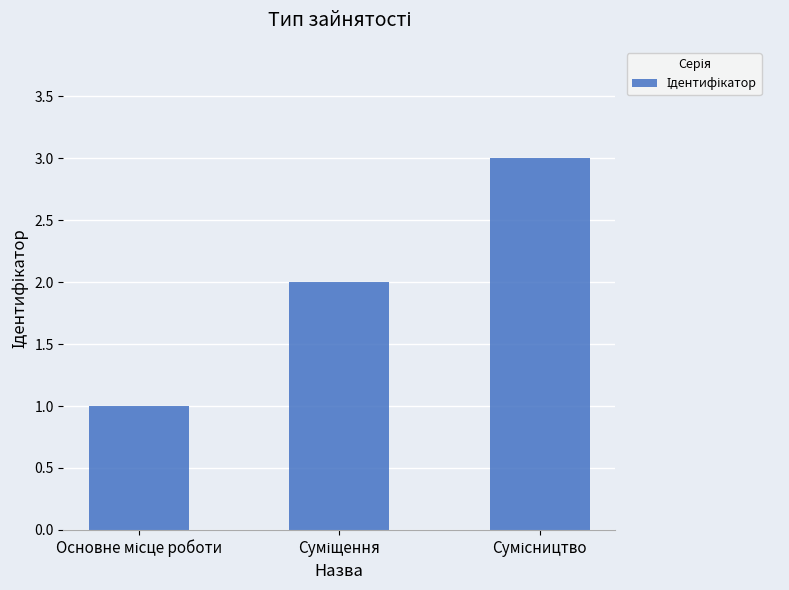

Are the bars horizontal?

No